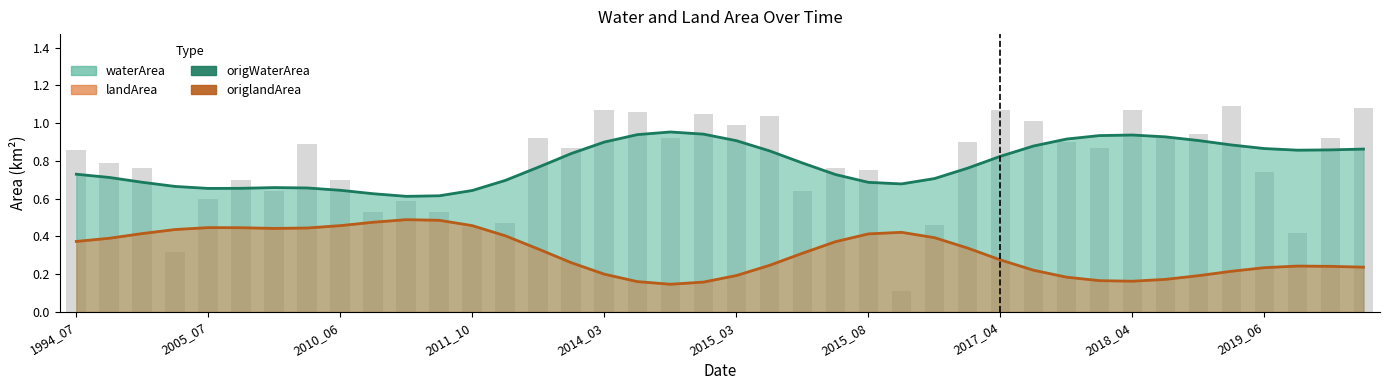

Reading left to right, transcribe all the data shown in this chart.

origWaterArea: 0.7	0.7	0.7	0.7	0.7	0.7	0.7	0.7	0.6	0.6	0.6	0.6	0.6	0.7	0.8	0.8	0.9	0.9	1.0	0.9	0.9	0.9	0.8	0.7	0.7	0.7	0.7	0.8	0.8	0.9	0.9	0.9	0.9	0.9	0.9	0.9	0.9	0.9	0.9	0.9
origlandArea: 0.4	0.4	0.4	0.4	0.4	0.4	0.4	0.4	0.5	0.5	0.5	0.5	0.5	0.4	0.3	0.3	0.2	0.2	0.1	0.2	0.2	0.2	0.3	0.4	0.4	0.4	0.4	0.3	0.3	0.2	0.2	0.2	0.2	0.2	0.2	0.2	0.2	0.2	0.2	0.2
waterArea (raw): 0.9	0.8	0.8	0.3	0.6	0.7	0.6	0.9	0.7	0.5	0.6	0.5	0.5	0.5	0.9	0.9	1.1	1.1	0.9	1.1	1.0	1.0	0.6	0.8	0.8	0.1	0.5	0.9	1.1	1.0	0.9	0.9	1.1	0.9	0.9	1.1	0.7	0.4	0.9	1.1